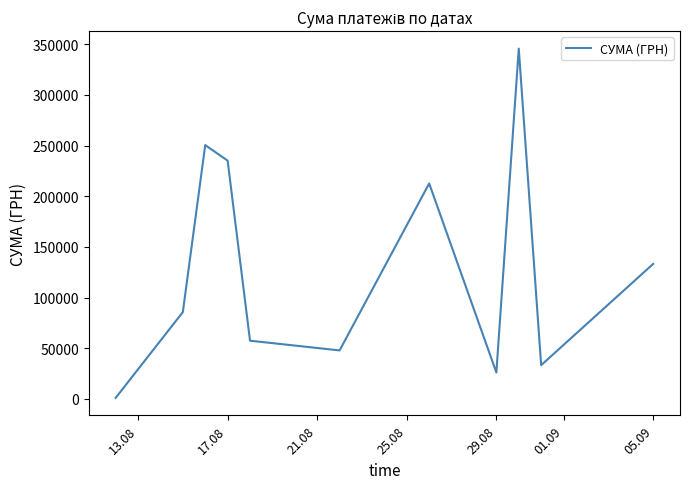

What is the difference between the maximum and minimum values?

344689.0